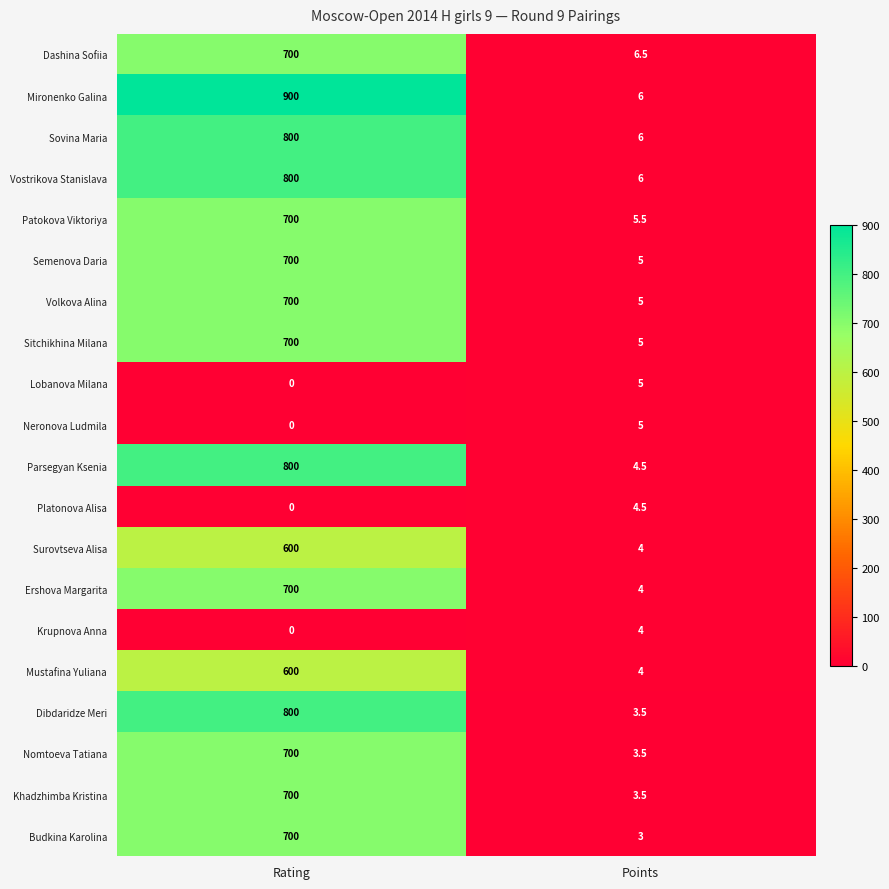

Which series has the largest total across all categories?

Mironenko Galina